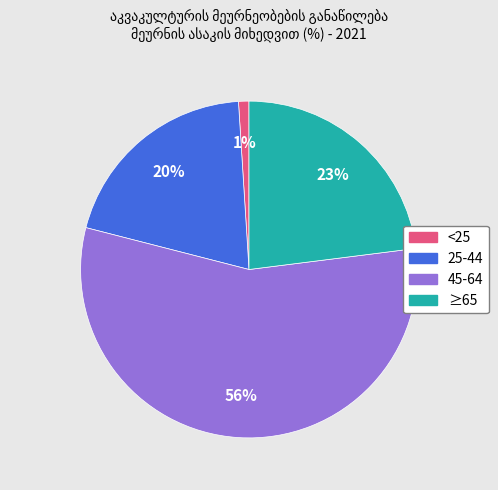

Between <25 and 45-64, which is larger?

45-64